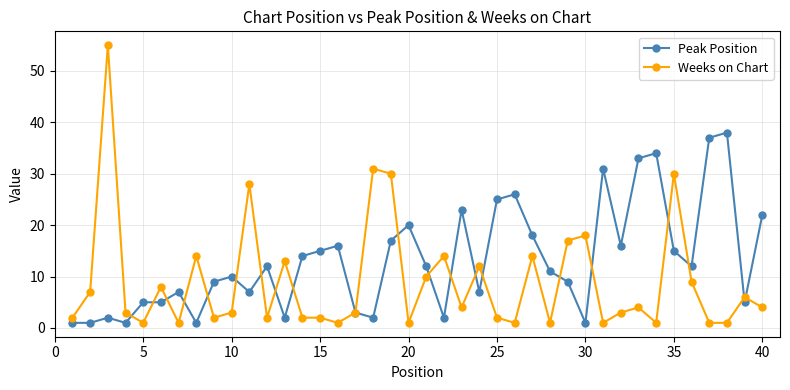

What is the minimum value shown in the chart?

1